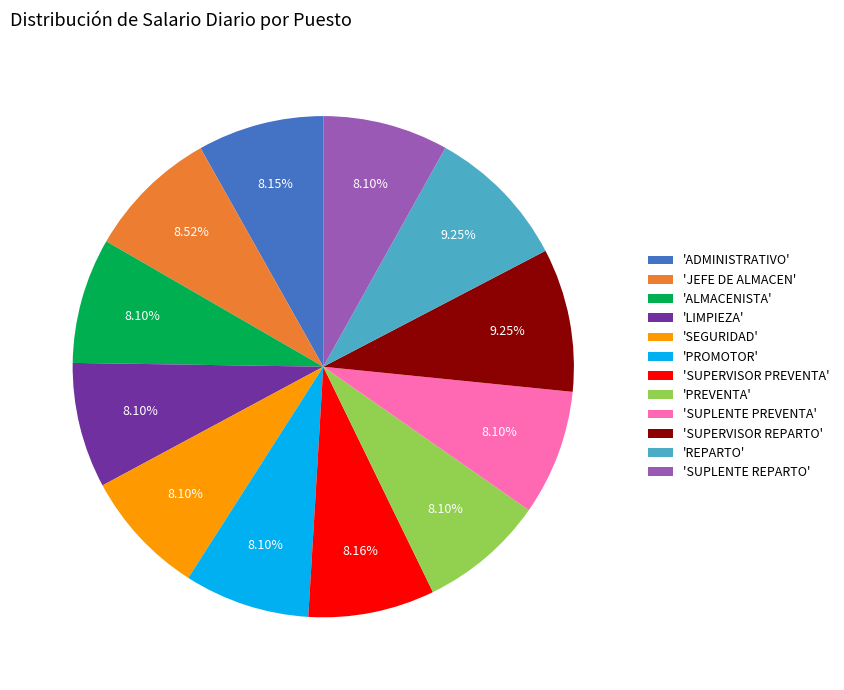

Do 'SUPERVISOR REPARTO' and 'SUPLENTE REPARTO' together represent more than half of the pie?

No